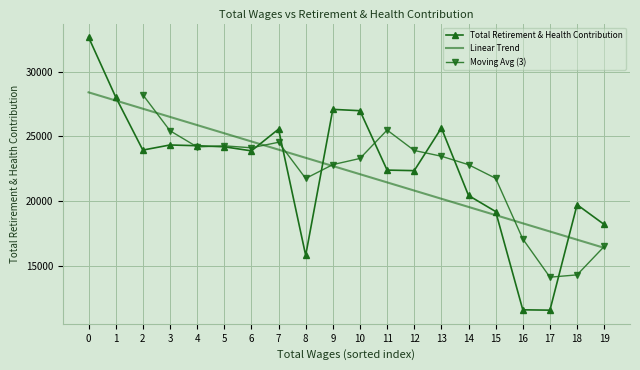

Reading left to right, list all the values displayed in this chart.

0=32667	1=28041	2=23944	3=24338	4=24281	5=24198	6=23884	7=25562	8=15810	9=27091	10=26987	11=22397	12=22355	13=25655	14=20436	15=19194	16=11600	17=11574	18=19724	19=18194